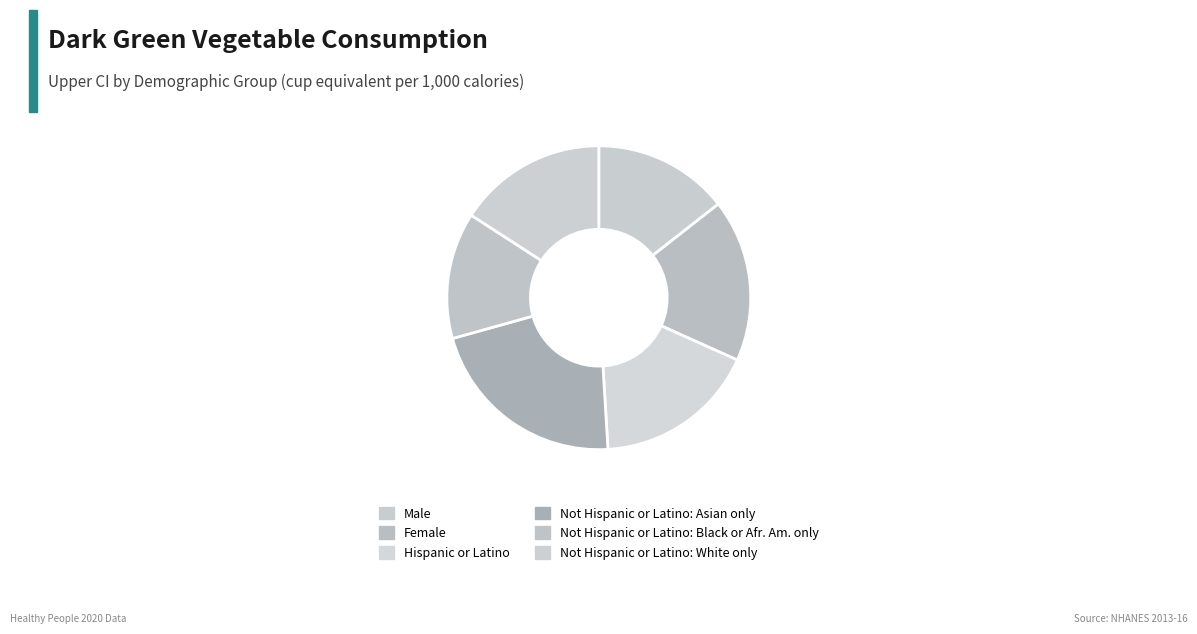

Is there any slice that represents more than half of the pie?

No